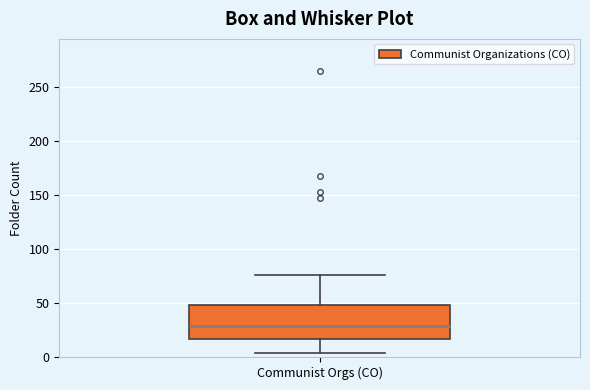

Read this box plot against the y-axis: the position of the median line, the range covered by the box, and the ends of both whiskers. The values are not printed on the chart, so give them approximately, as read against the axis.

median 30, box 15 to 50, whiskers 5 to 75